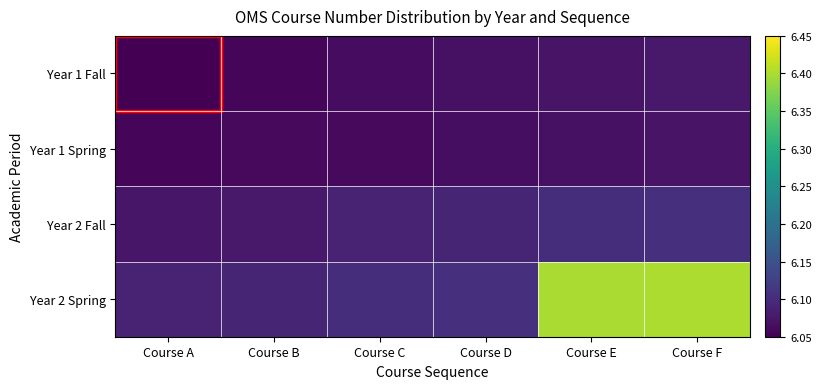

Reading left to right, transcribe all the data shown in this chart.

Year 1 Fall: Course A=6.0	Course B=6.1	Course C=6.1	Course D=6.1	Course E=6.1	Course F=6.1
Year 1 Spring: Course A=6.1	Course B=6.1	Course C=6.1	Course D=6.1	Course E=6.1	Course F=6.1
Year 2 Fall: Course A=6.1	Course B=6.1	Course C=6.1	Course D=6.1	Course E=6.1	Course F=6.1
Year 2 Spring: Course A=6.1	Course B=6.1	Course C=6.1	Course D=6.1	Course E=6.4	Course F=6.4